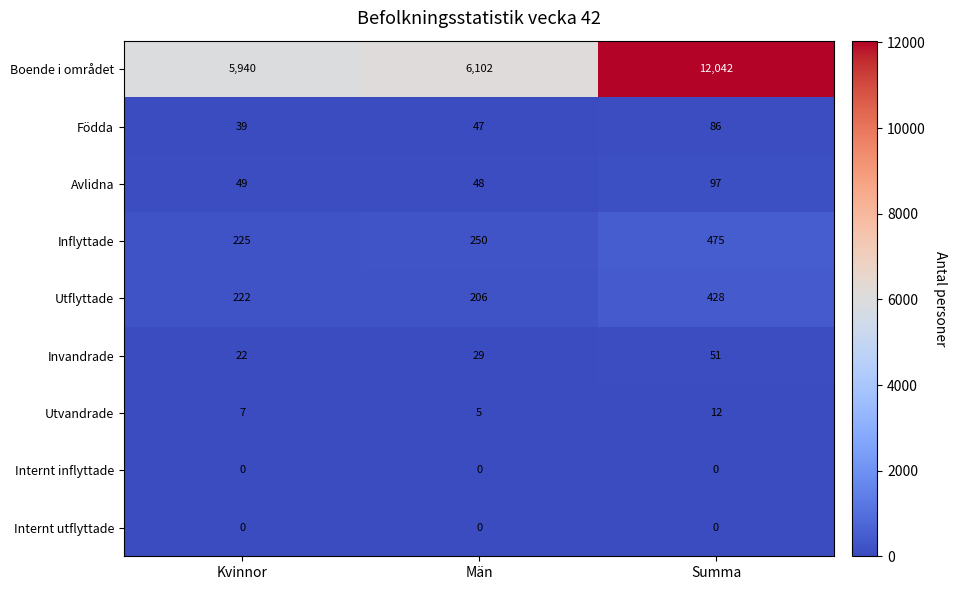

Reading left to right, list all the values displayed in this chart.

Boende i området: Kvinnor=5940	Män=6102	Summa=12042
Födda: Kvinnor=39	Män=47	Summa=86
Avlidna: Kvinnor=49	Män=48	Summa=97
Inflyttade: Kvinnor=225	Män=250	Summa=475
Utflyttade: Kvinnor=222	Män=206	Summa=428
Invandrade: Kvinnor=22	Män=29	Summa=51
Utvandrade: Kvinnor=7	Män=5	Summa=12
Internt inflyttade: Kvinnor=0	Män=0	Summa=0
Internt utflyttade: Kvinnor=0	Män=0	Summa=0